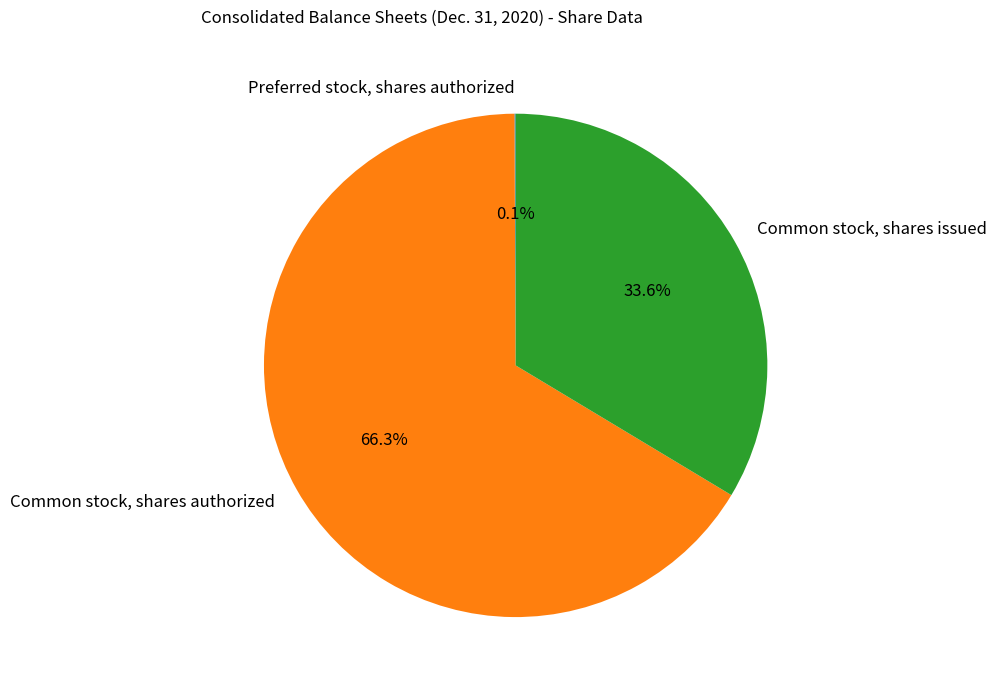

Which slice represents more than half of the pie?

Common stock, shares authorized